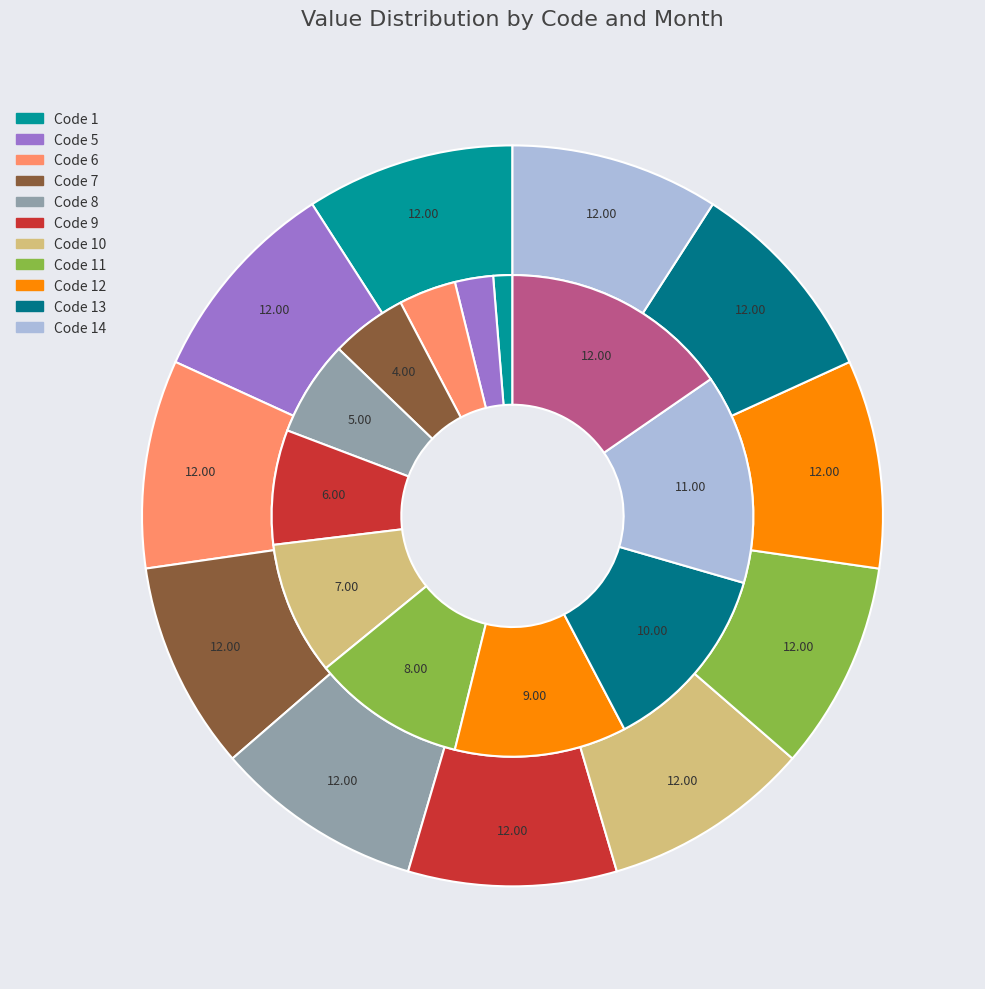

To the nearest percent, what is the average slice percentage?

8%